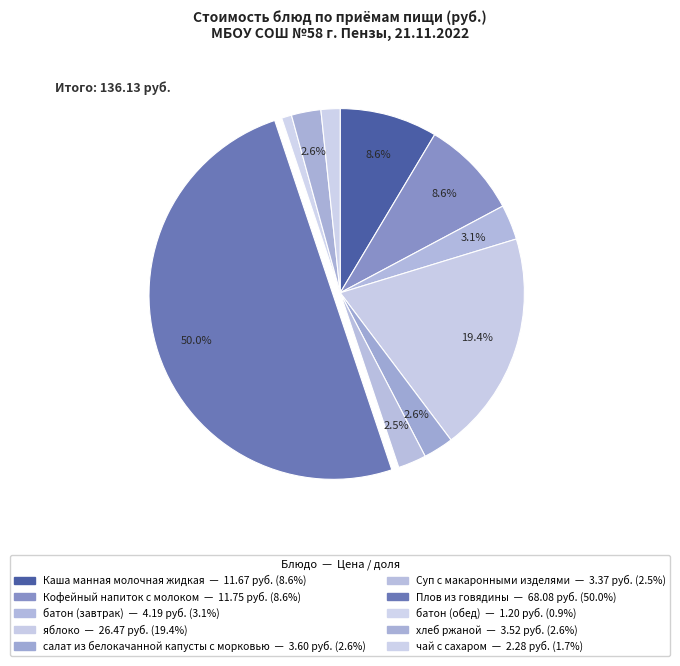

To the nearest percent, what portion does чай с сахаром represent?

2%